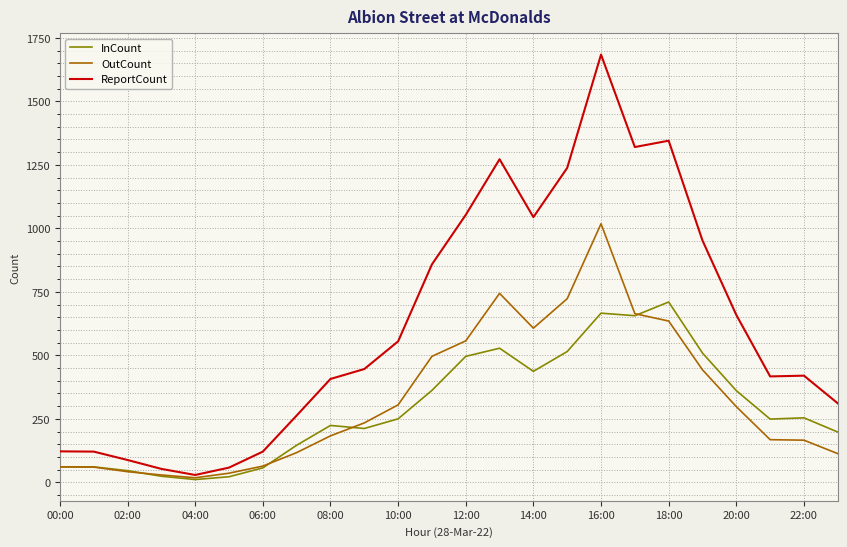

What is the highest value of the OutCount series?

1018